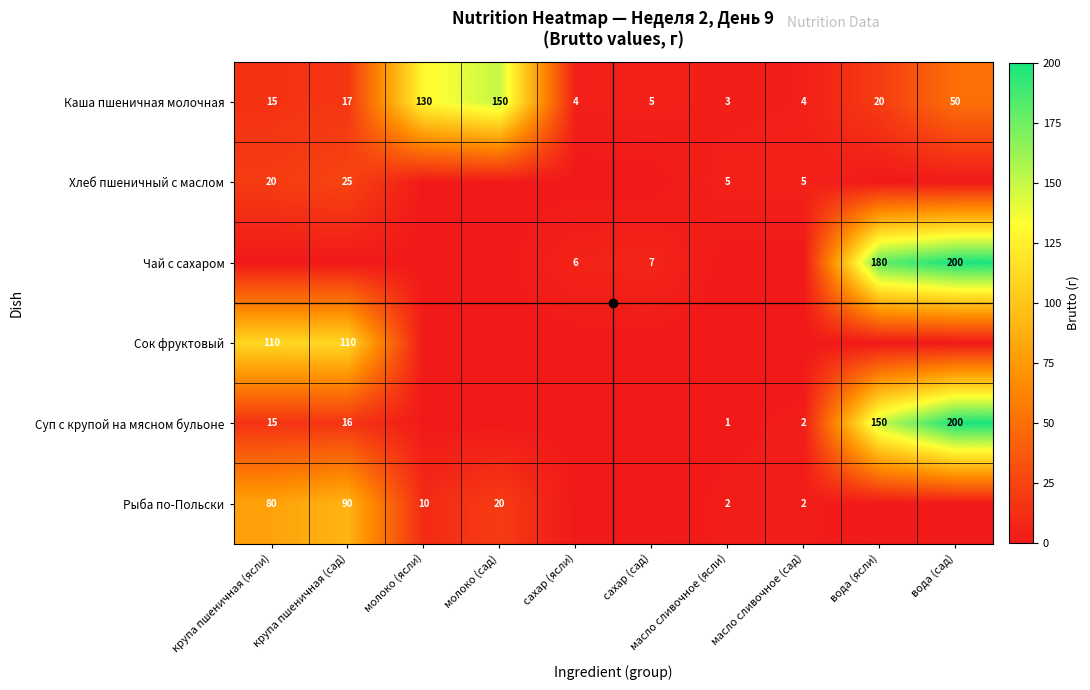

What is the greatest value displayed?

200